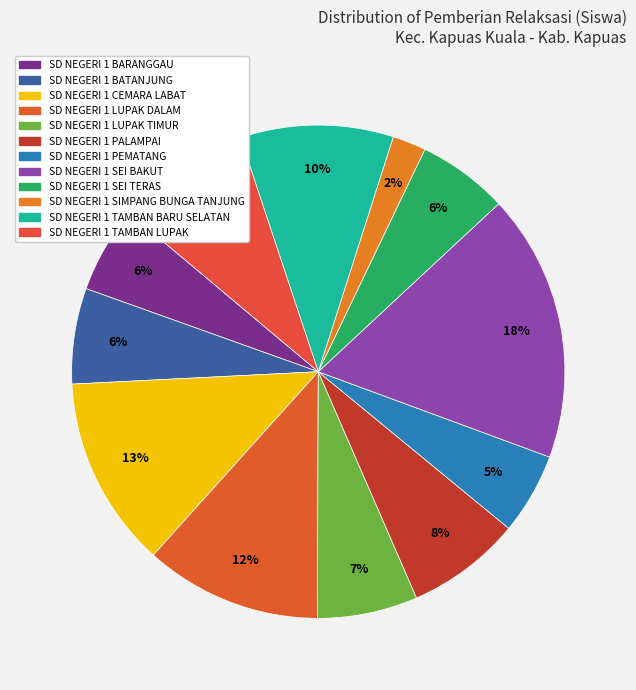

How many segments does this pie chart have?

12